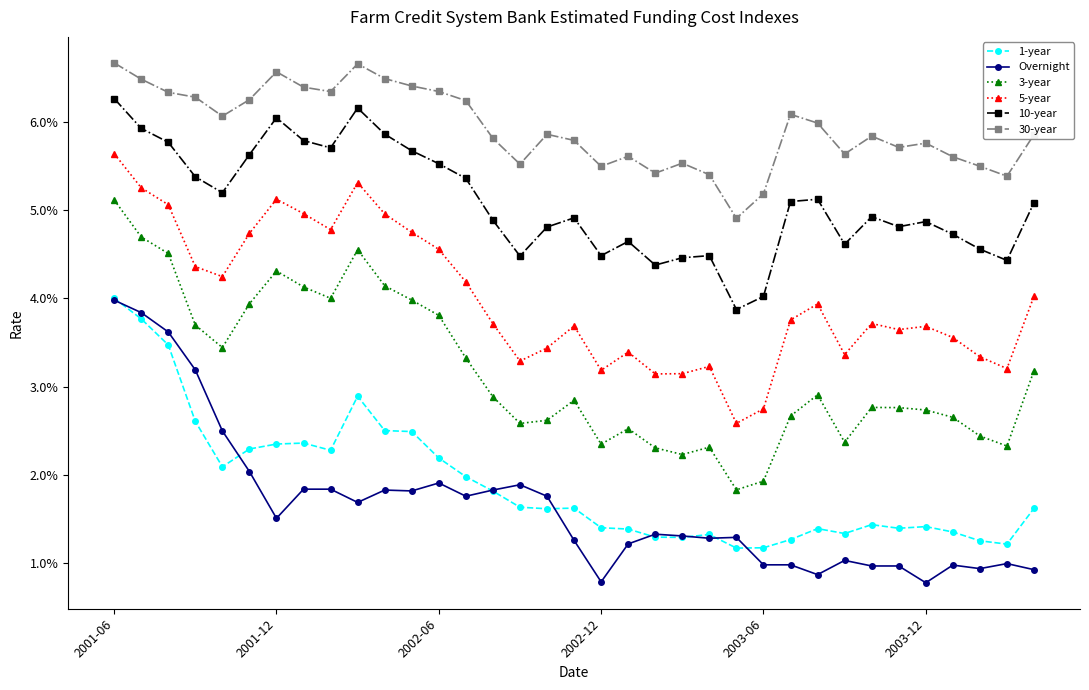

True or false: 30-year and Overnight cross at least once.

False